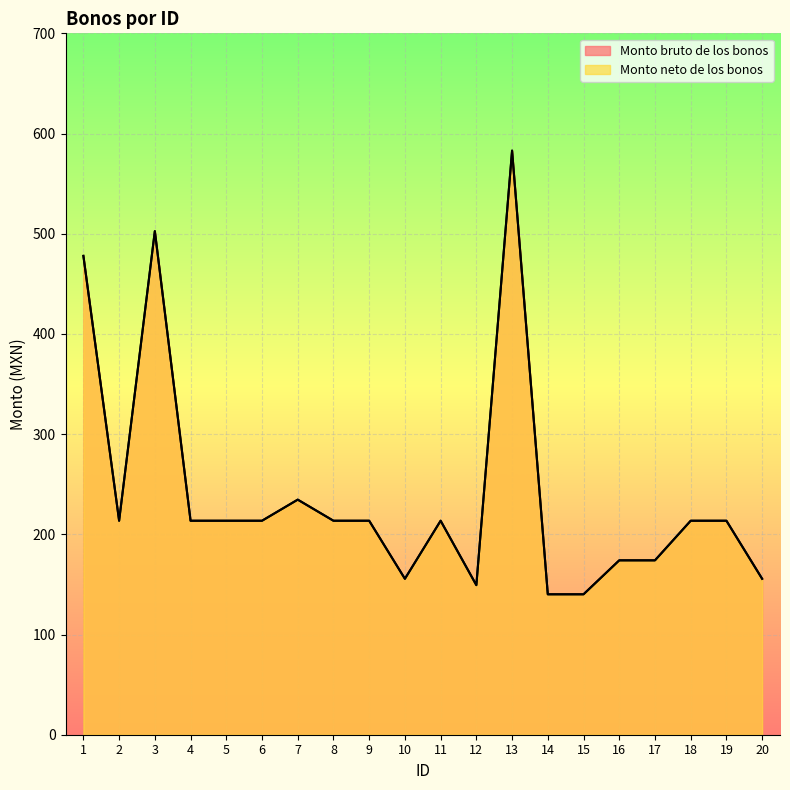

How many data points does each series have?

20